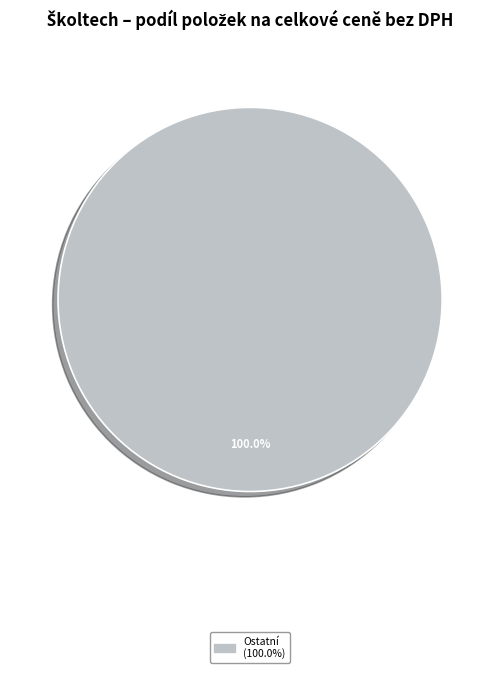

Does any single category account for the majority?

Yes